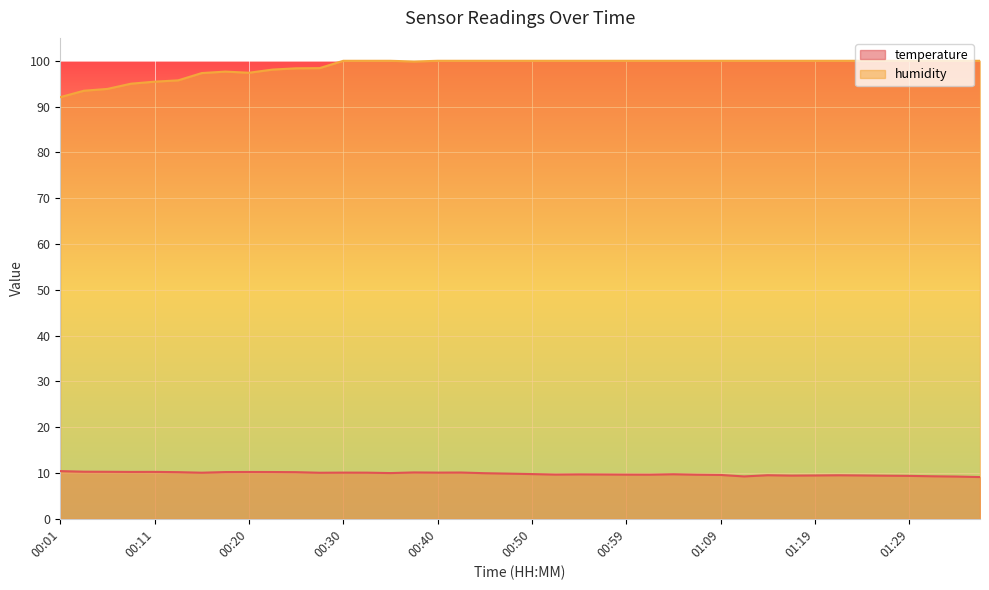

List the labels in order of humidity value, smallest first.

00:01, 00:03, 00:06, 00:08, 00:11, 00:13, 00:15, 00:20, 00:18, 00:23, 00:25, 00:28, 00:37, 00:30, 00:33, 00:35, 00:40, 00:42, 00:45, 00:47, 00:50, 00:52, 00:55, 00:57, 00:59, 01:02, 01:04, 01:07, 01:09, 01:12, 01:14, 01:17, 01:19, 01:21, 01:24, 01:26, 01:29, 01:31, 01:34, 01:36